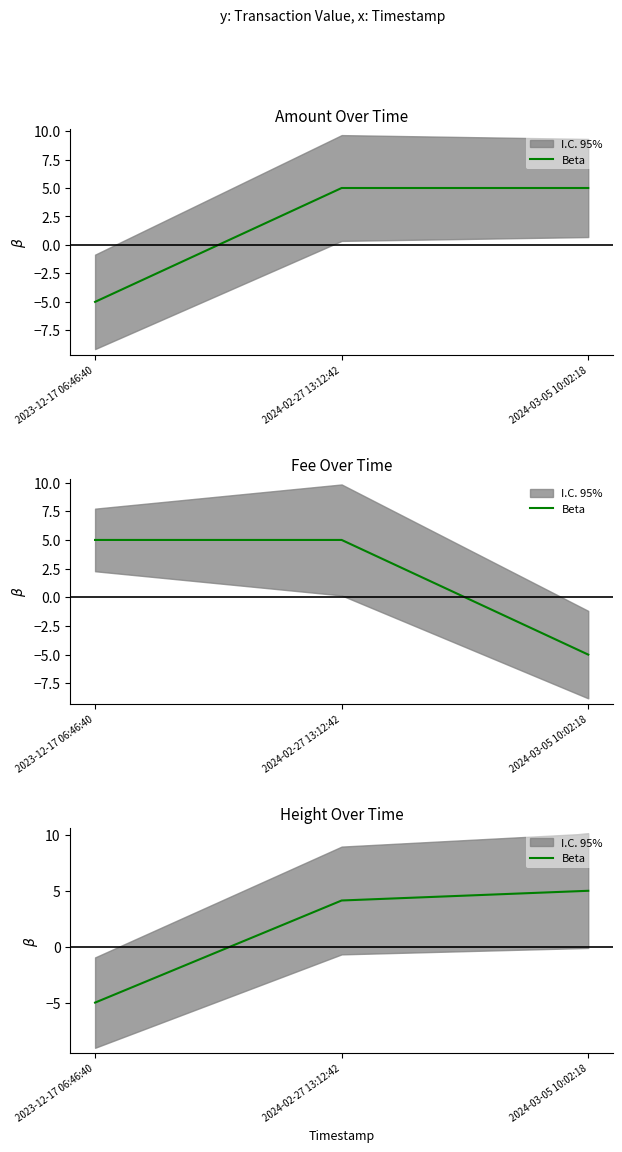

What position from the left is 2024-02-27 13:12:42?

2